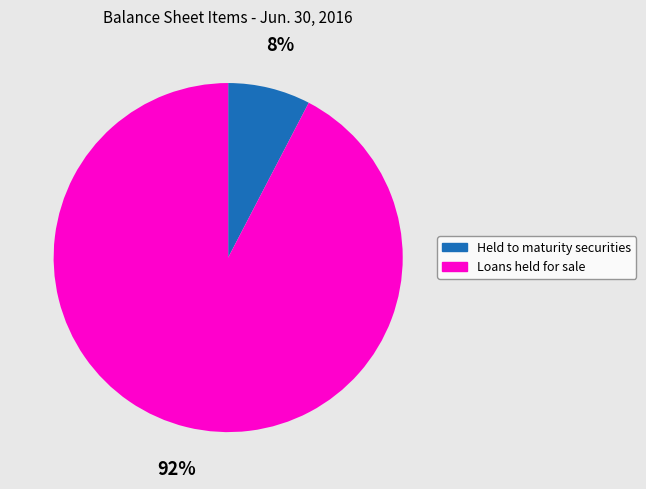

To the nearest percent, what portion does Loans held for sale represent?

92%